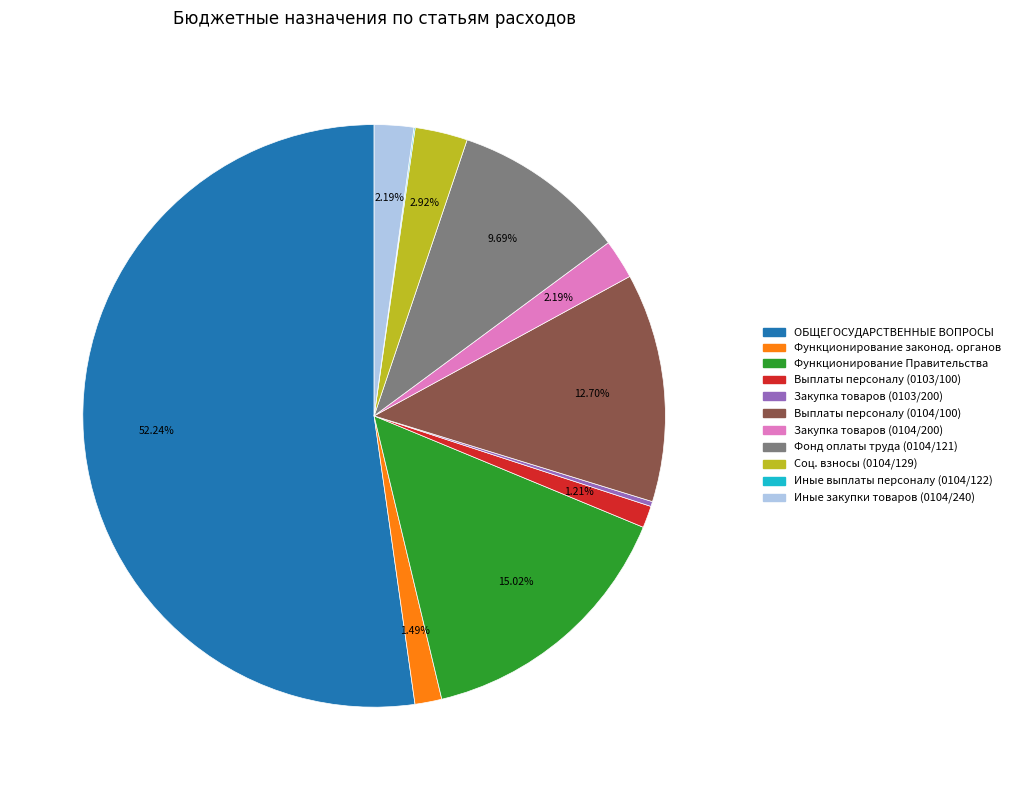

Is there any slice that represents more than half of the pie?

Yes